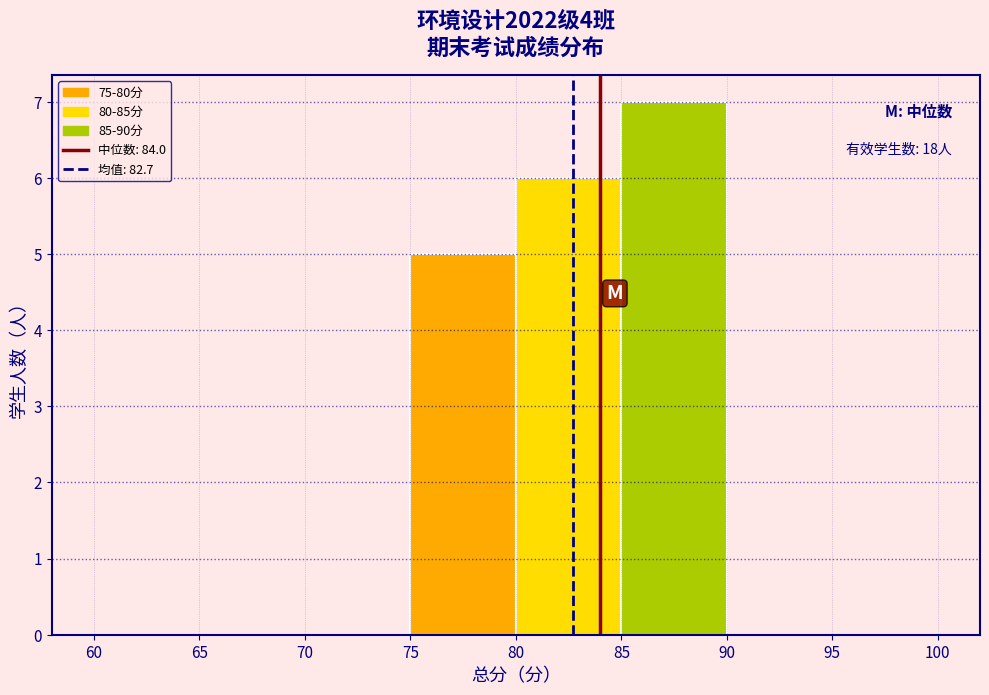

Which range on the x-axis has the tallest bar?

85 to 90